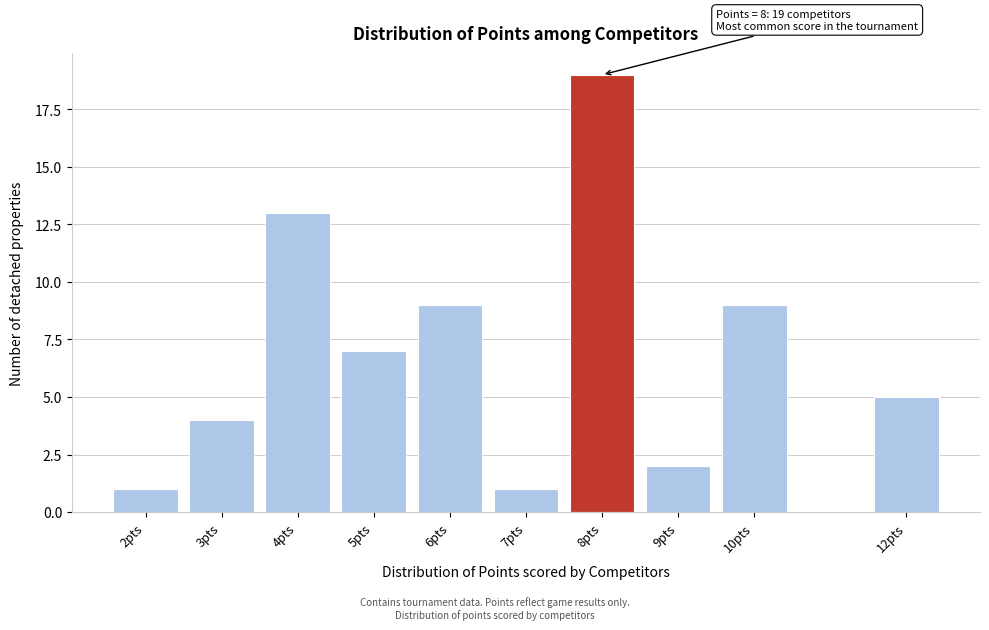

Reading right to left, what are all the values shown in this chart?

5	9	2	19	1	9	7	13	4	1